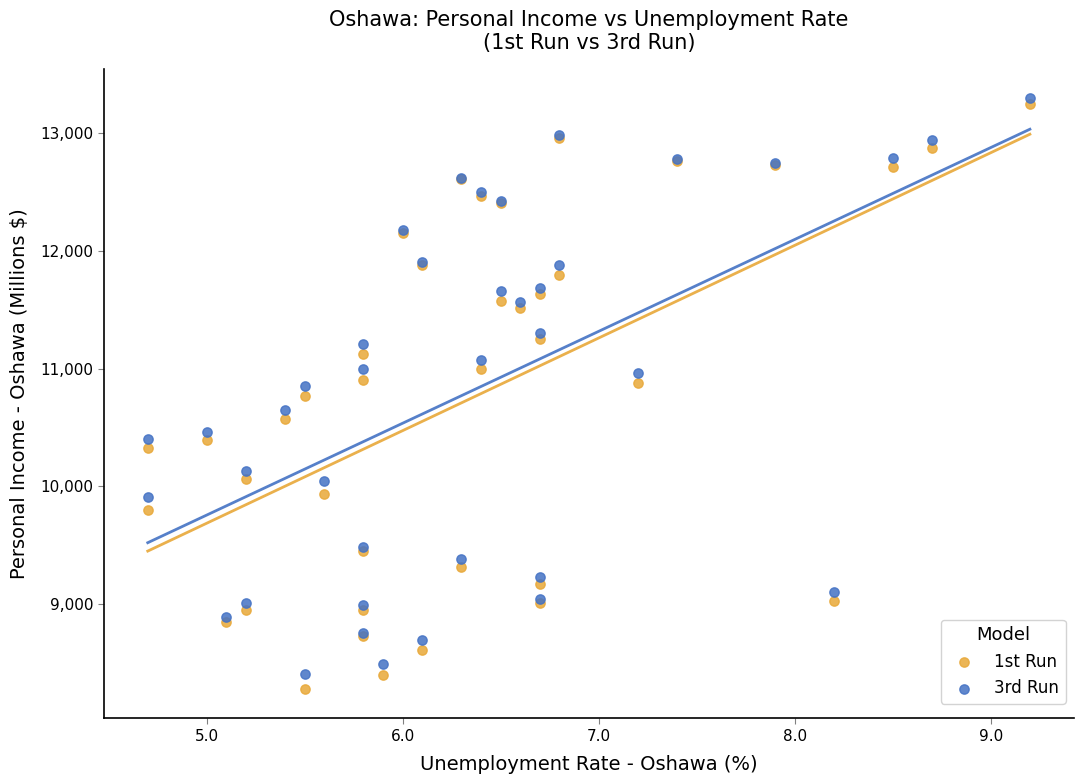

Which series contains the lowest Y value?

1st Run